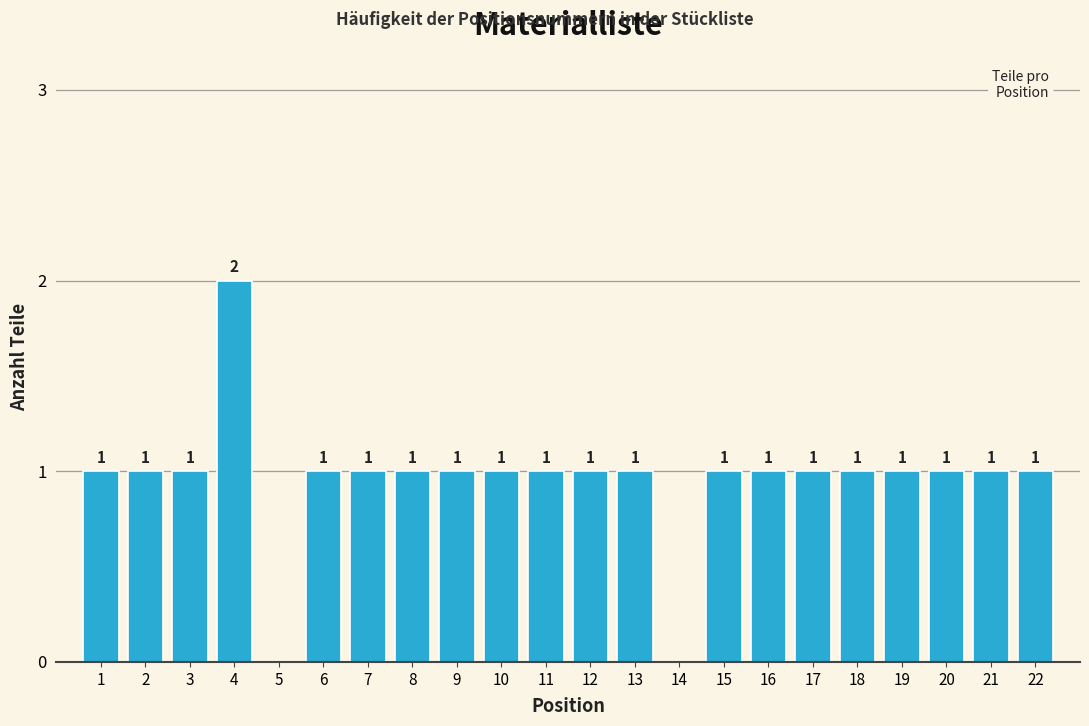

Reading left to right, list all the values displayed in this chart.

1=1	2=1	3=1	4=2	5=0	6=1	7=1	8=1	9=1	10=1	11=1	12=1	13=1	14=0	15=1	16=1	17=1	18=1	19=1	20=1	21=1	22=1